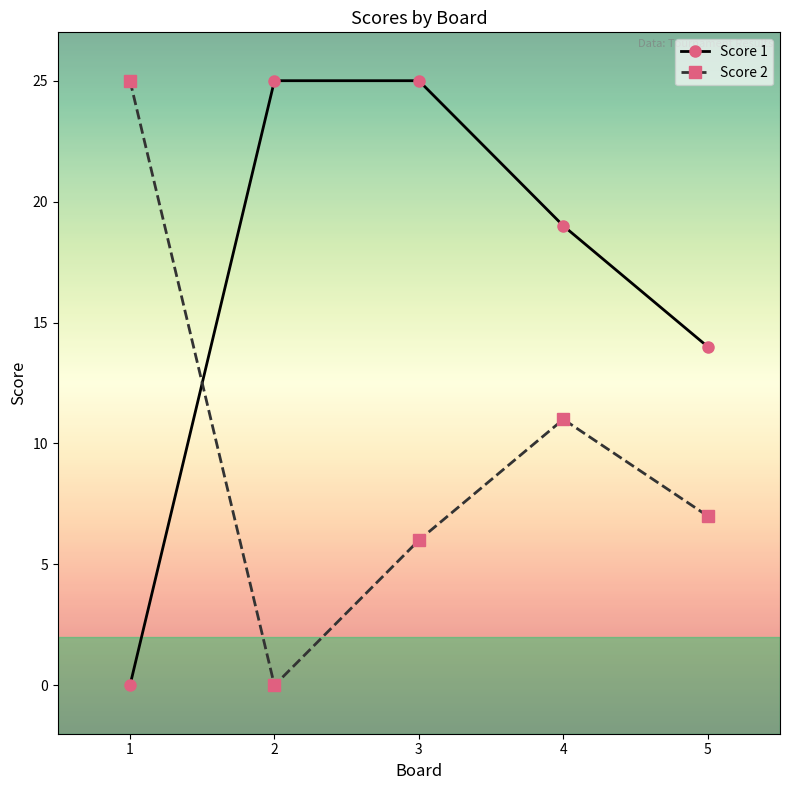

Reading right to left, extract all data points from this chart.

Score 1: 14	19	25	25	0
Score 2: 7	11	6	0	25